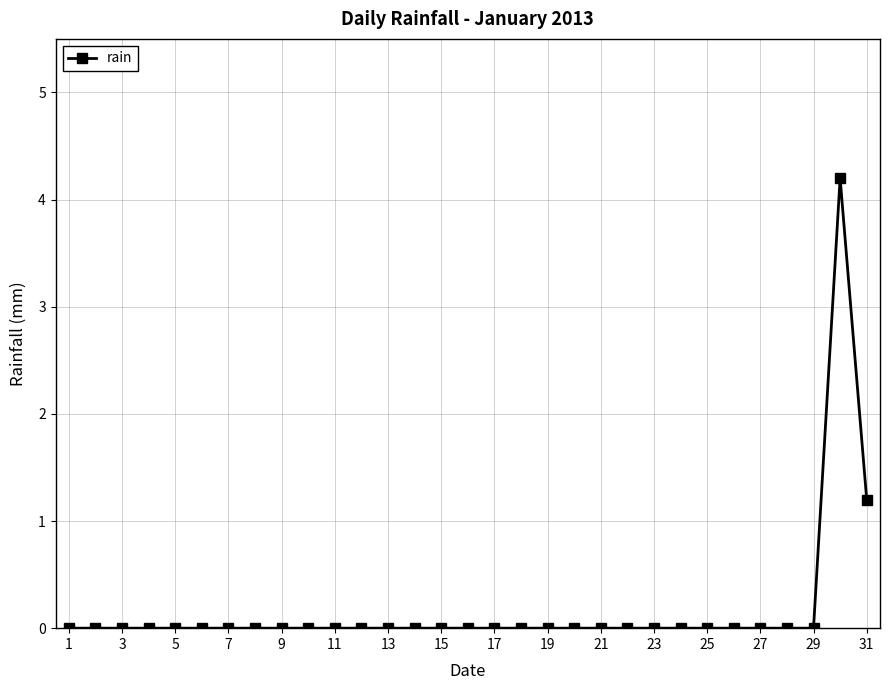

True or false: there are more than 0 points higher than both neighbors.

True